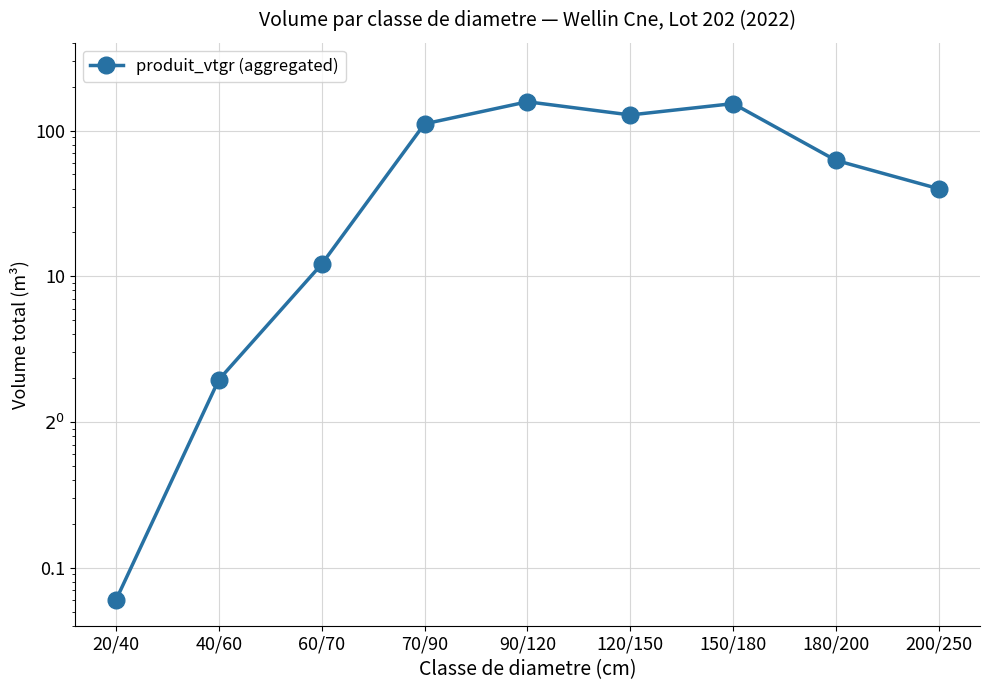

Where does the data first go above 62?

70/90